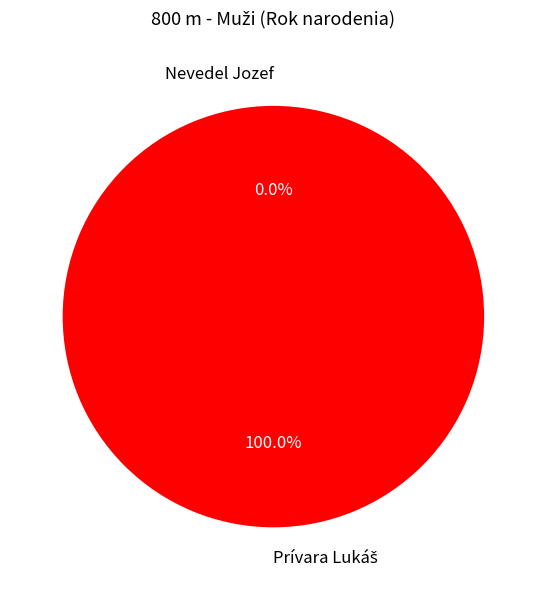

Which slice is the smallest?

Nevedel Jozef